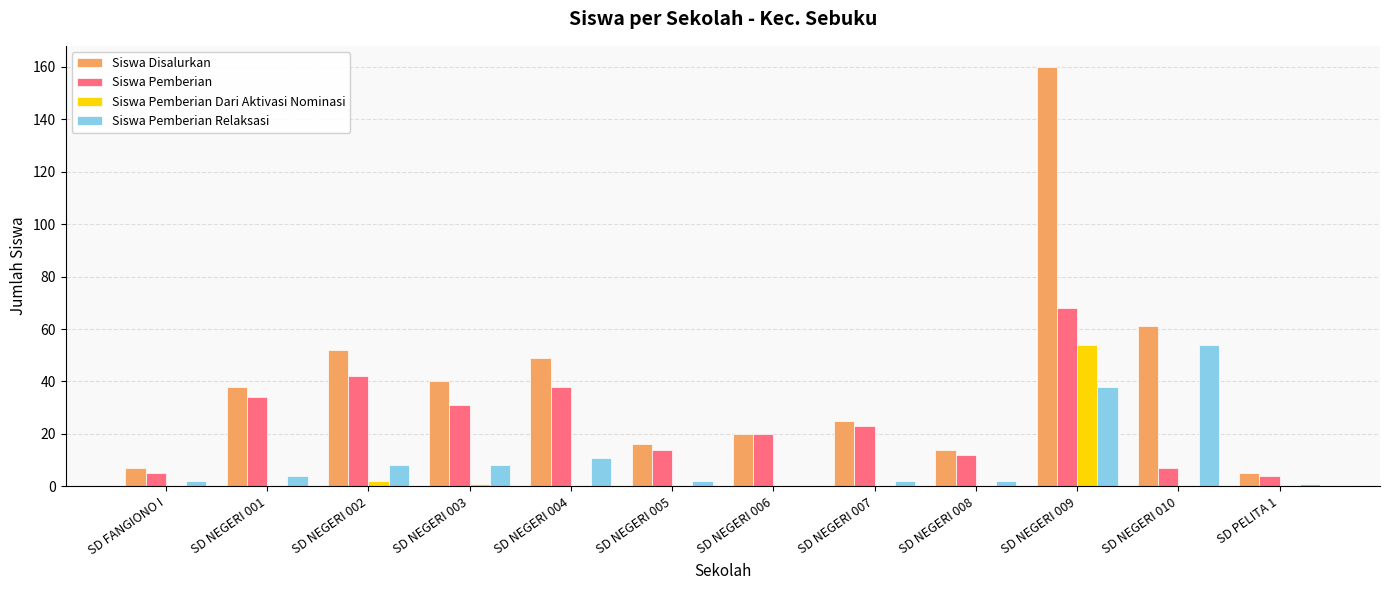

What is the maximum value for Siswa Pemberian Relaksasi?

54